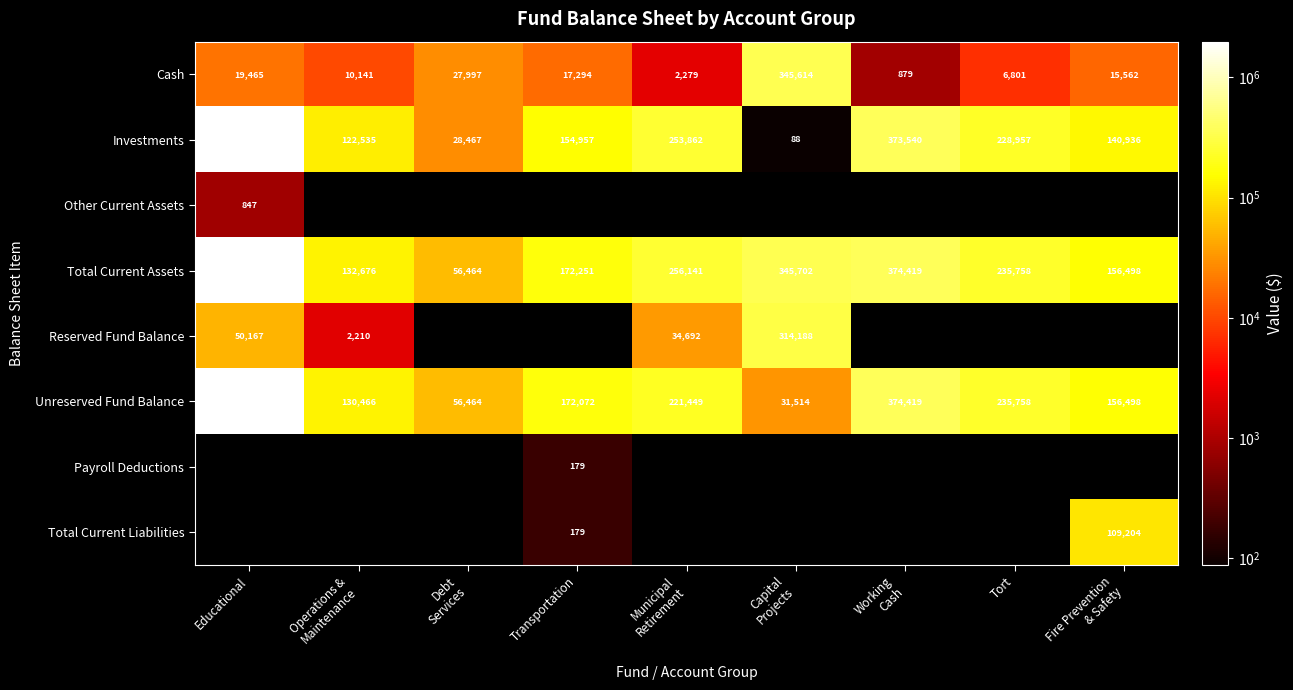

The Reserved Fund Balance series shows 50167 at Educational. True or false?

True